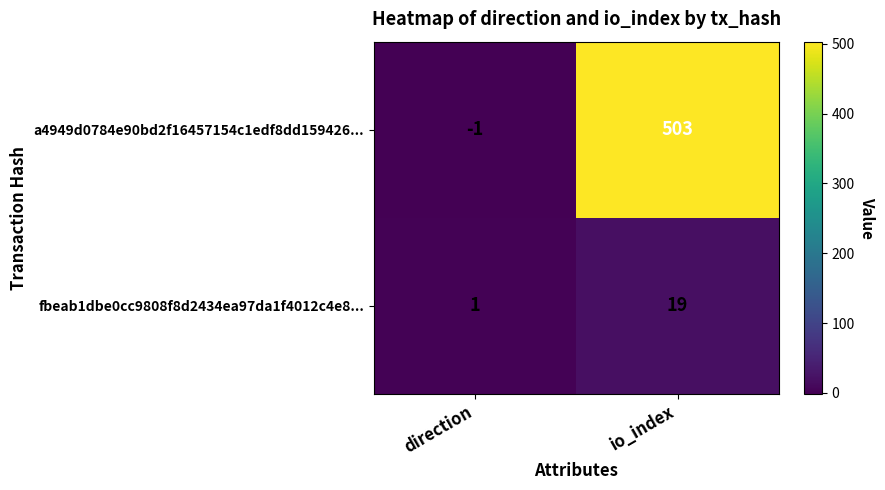

The value of a4949d0784e90bd2f16457154c1edf8dd159426... at io_index is 503. True or false?

True